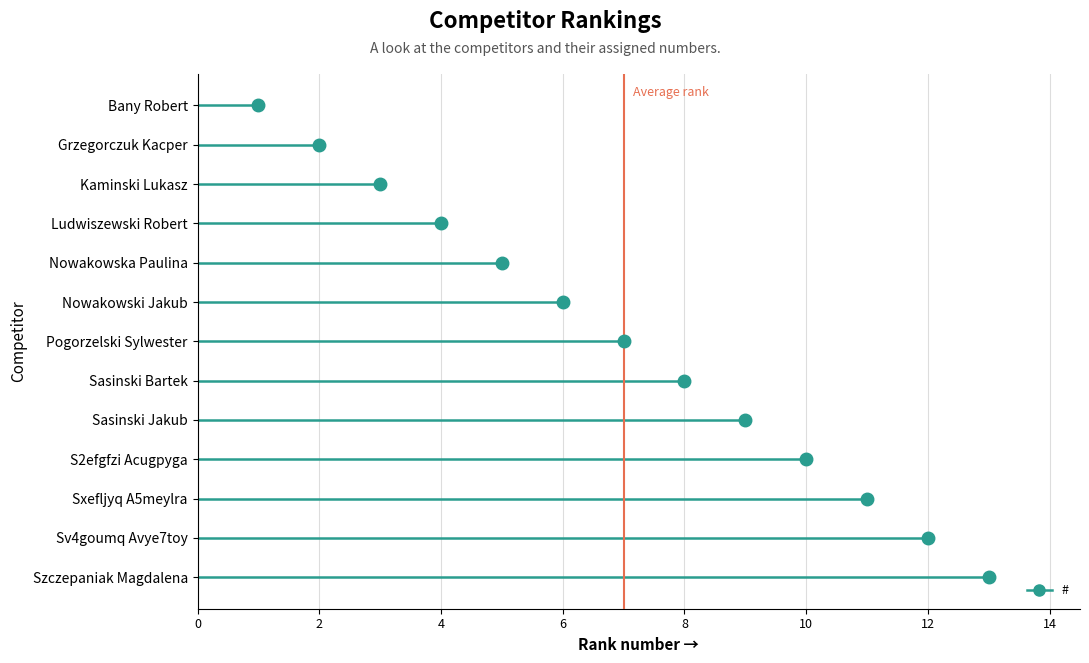

What is the maximum value shown in the chart?

13